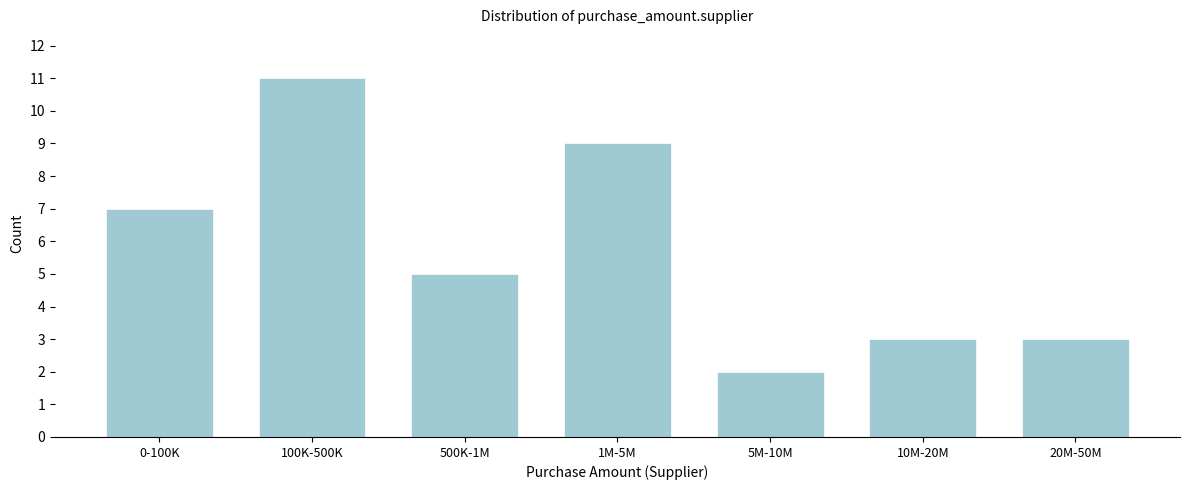

Reading left to right, what are all the values shown in this chart?

7	11	5	9	2	3	3